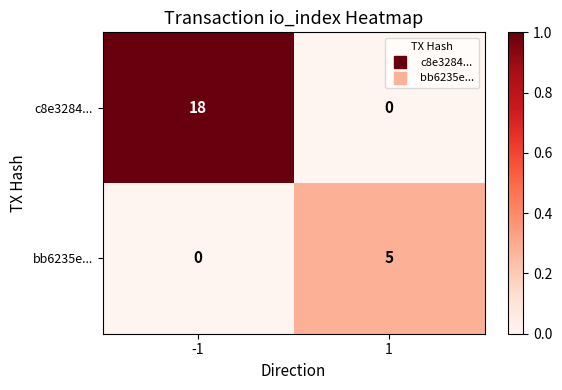

The bb6235e... series shows 0 at -1. True or false?

True